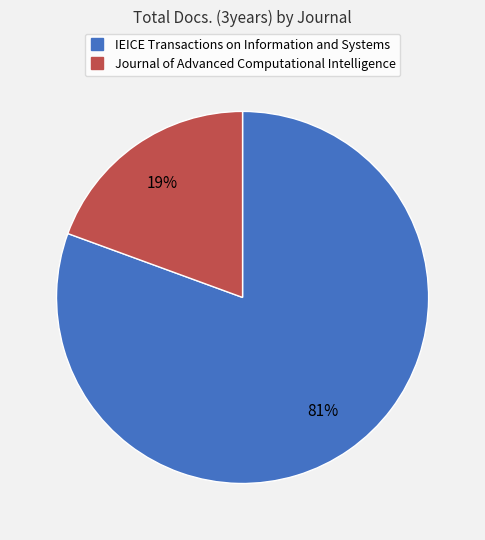

Do IEICE Transactions on Information and Systems and Journal of Advanced Computational Intelligence together represent more than half of the pie?

Yes